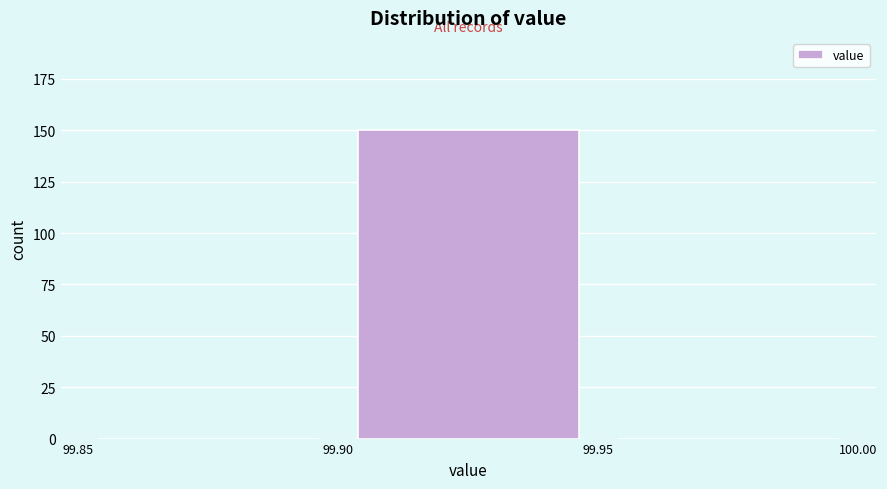

How tall is the bar that spans 99.90 to 99.95 on the x-axis? The values are not printed on the chart, so give them approximately, as read against the axis.

150